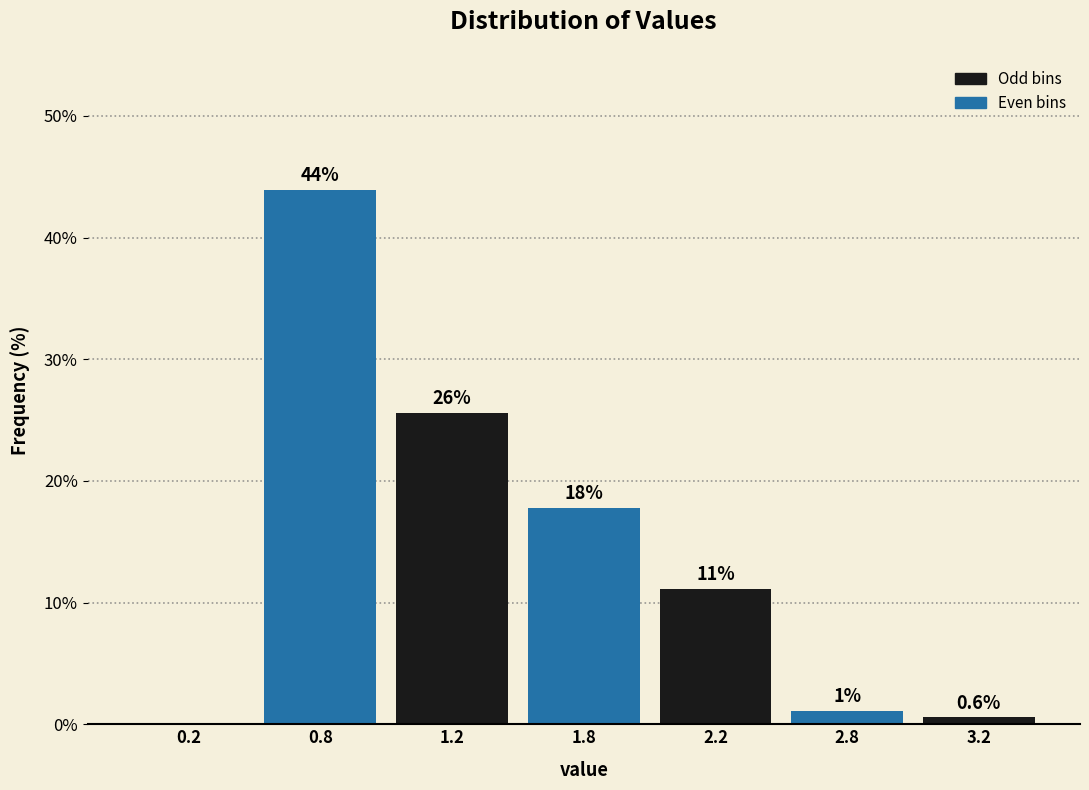

Are the bars horizontal?

No